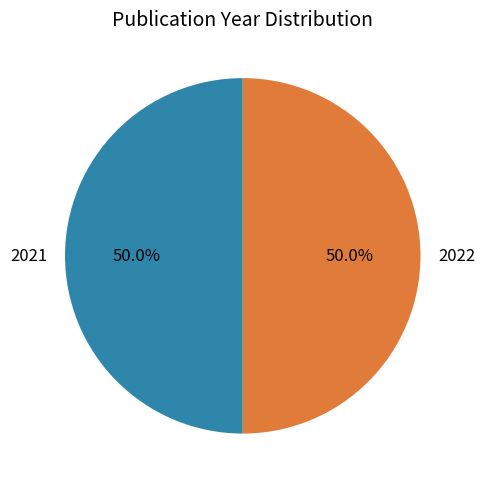

Is it true that 2022 is 50% of the pie?

True